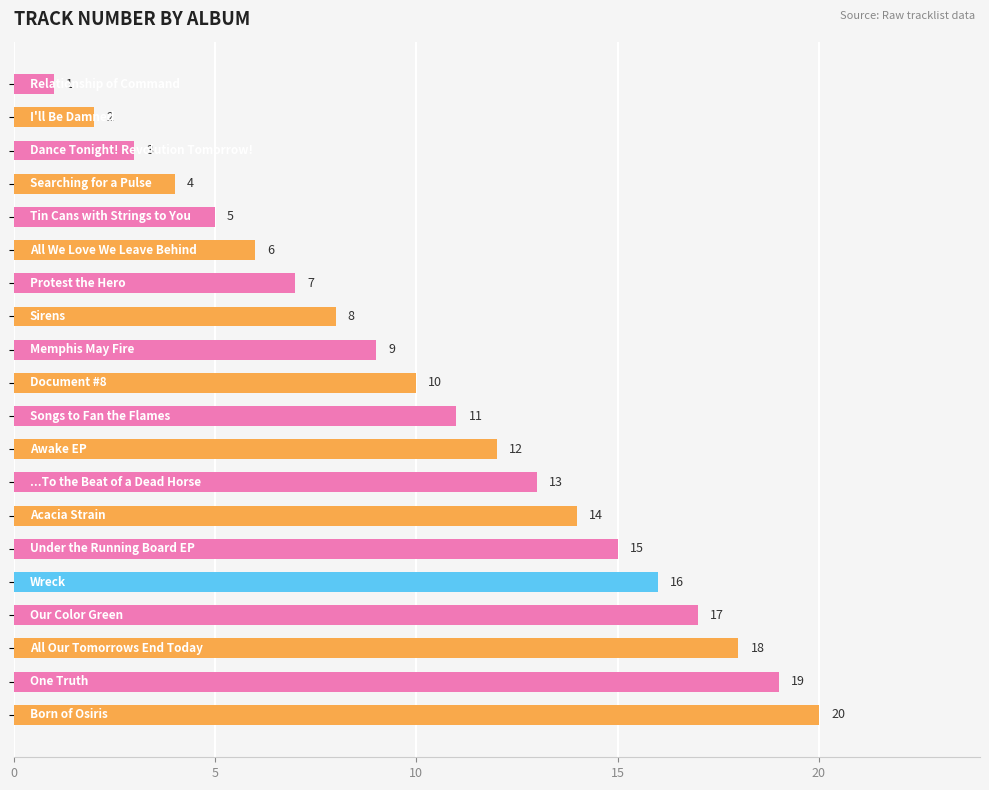

What is the value of the 20th bar from the top?

20